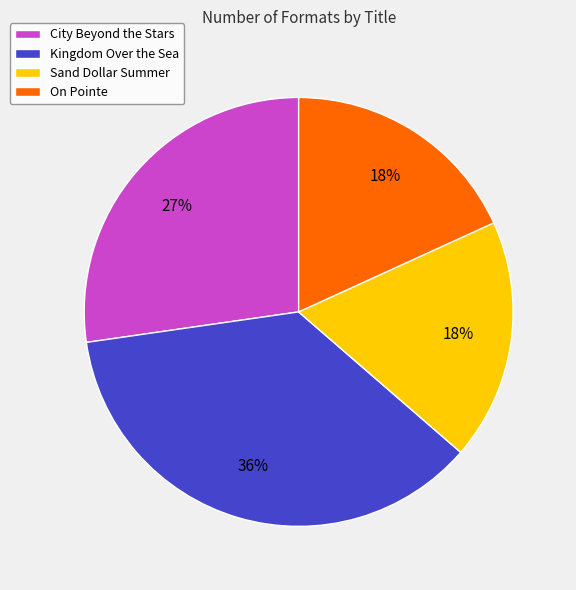

Combined, do Sand Dollar Summer and Kingdom Over the Sea account for over 50%?

Yes